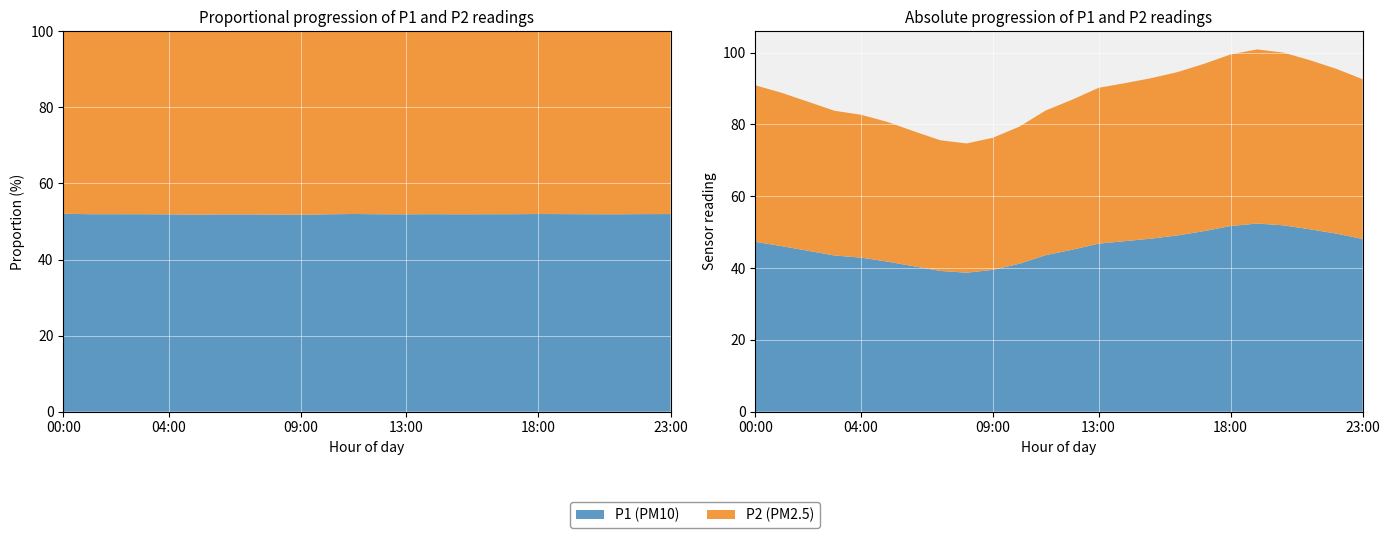

Reading left to right, list all the values displayed in this chart.

P1: 00:00=47.3	01:00=46.1	02:00=44.8	03:00=43.5	04:00=42.9	05:00=41.8	06:00=40.5	07:00=39.2	08:00=38.7	09:00=39.5	10:00=41.2	11:00=43.6	12:00=45.1	13:00=46.8	14:00=47.5	15:00=48.2	16:00=49.1	17:00=50.3	18:00=51.7	19:00=52.4	20:00=51.9	21:00=50.8	22:00=49.6	23:00=48.1
P2: 00:00=43.6	01:00=42.7	02:00=41.5	03:00=40.3	04:00=39.8	05:00=38.9	06:00=37.6	07:00=36.4	08:00=36.0	09:00=36.8	10:00=38.2	11:00=40.3	12:00=41.8	13:00=43.4	14:00=44.0	15:00=44.7	16:00=45.5	17:00=46.6	18:00=47.8	19:00=48.5	20:00=48.1	21:00=47.1	22:00=45.9	23:00=44.5